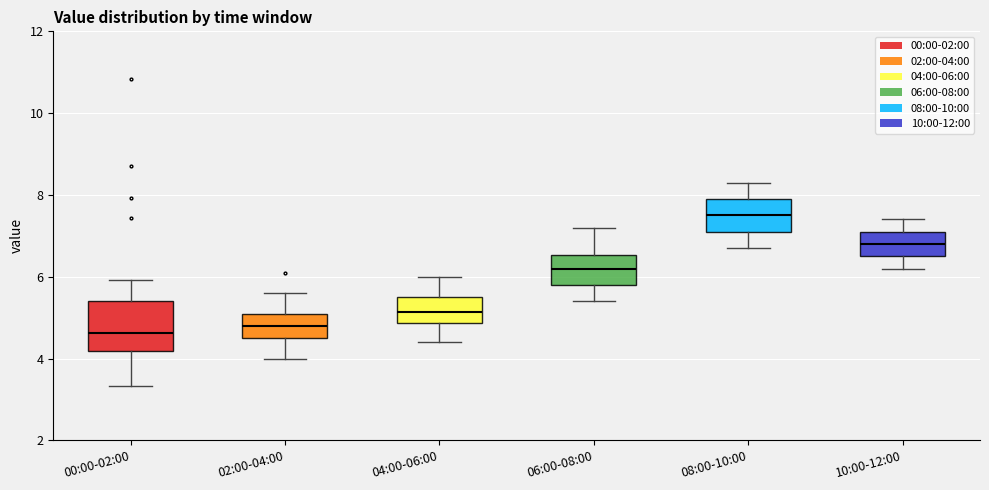

Which box is the tallest, from its lower edge to its upper edge?

00:00-02:00